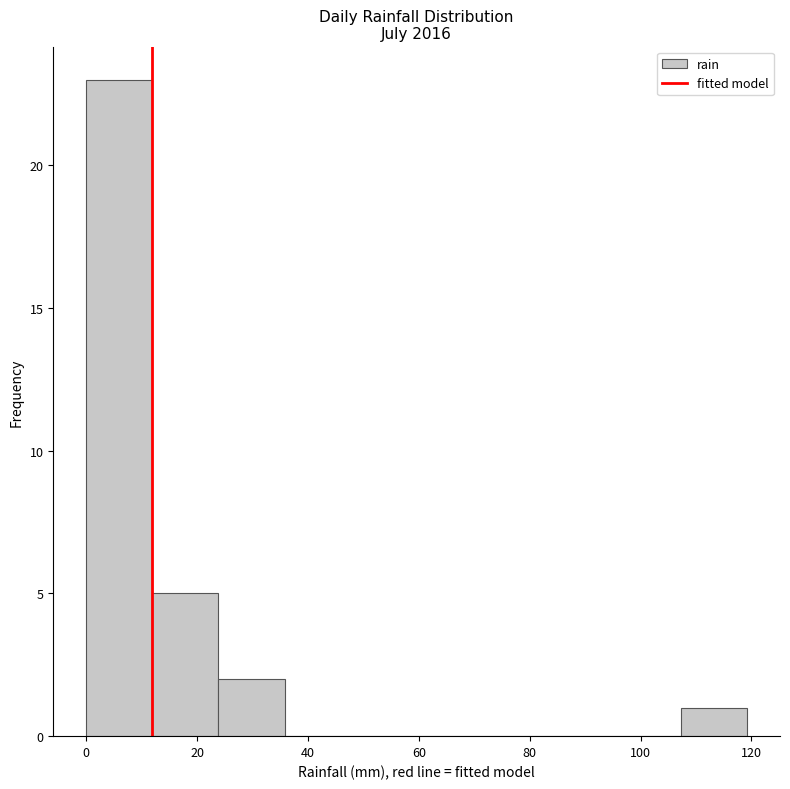

How tall is the bar that spans 12 to 24 on the x-axis? Neither the bar edges nor the heights are printed on the chart, so give them approximately, as read against the axes.

5